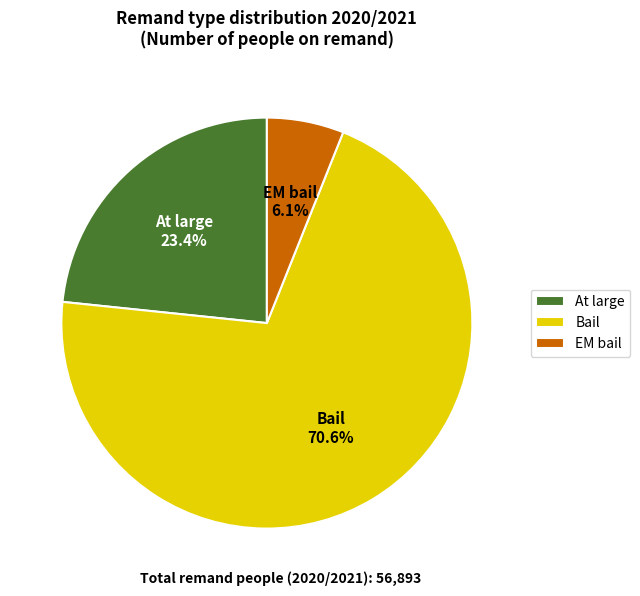

True or false: EM bail accounts for 13% of the total.

False